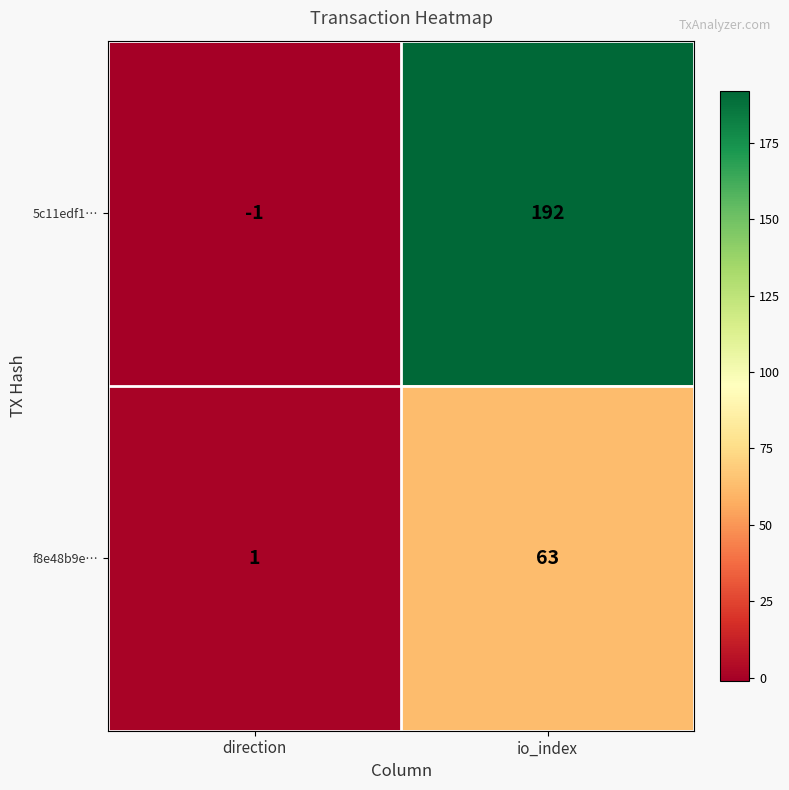

Which series has the widest spread of values?

5c11edf1…